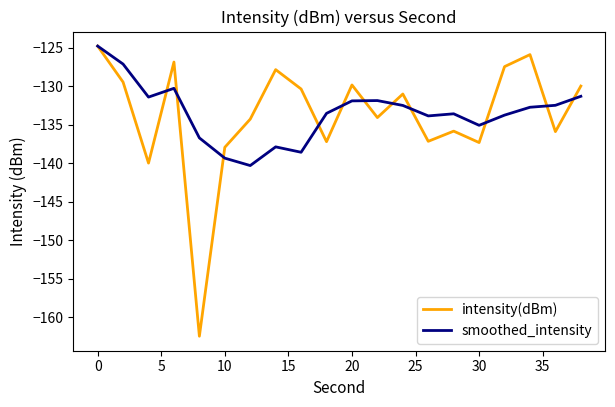

What is the maximum value for smoothed_intensity?

-124.8